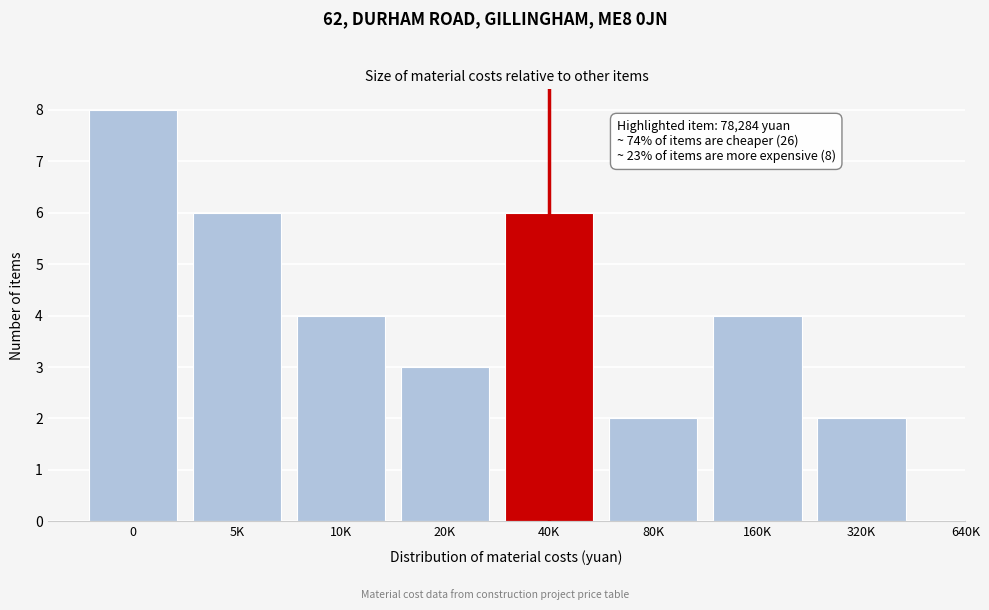

Reading left to right, transcribe all the data shown in this chart.

8	6	4	3	6	2	4	2